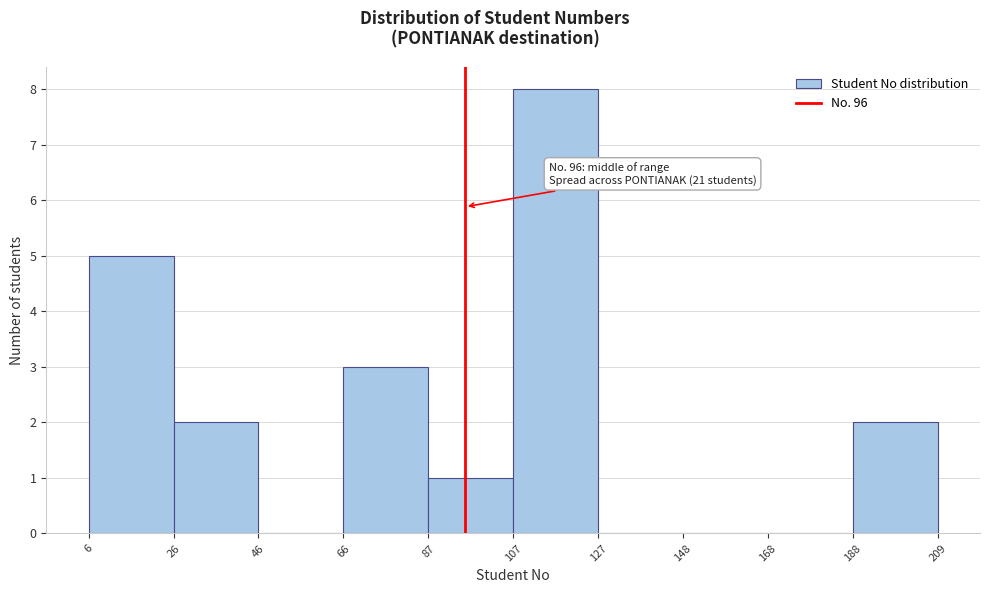

Over which range of the x-axis is the bar tallest?

107 to 127